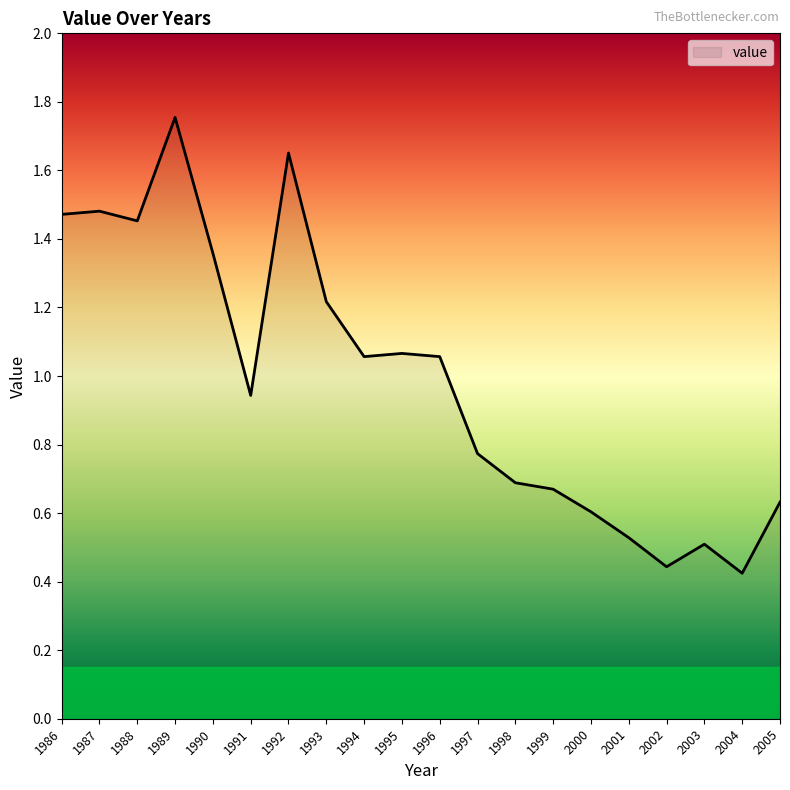

How many interior local valleys (lower than both neighbors) does the data have?

5